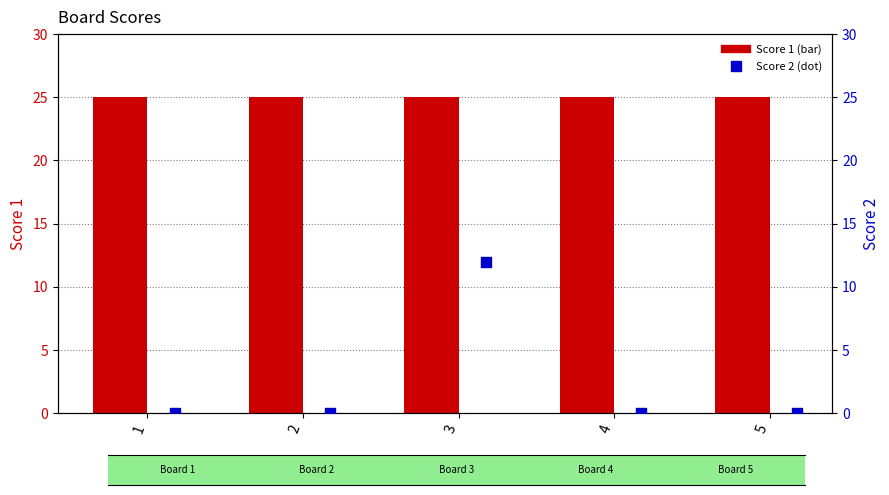

What is the total value across all series at 5?

25